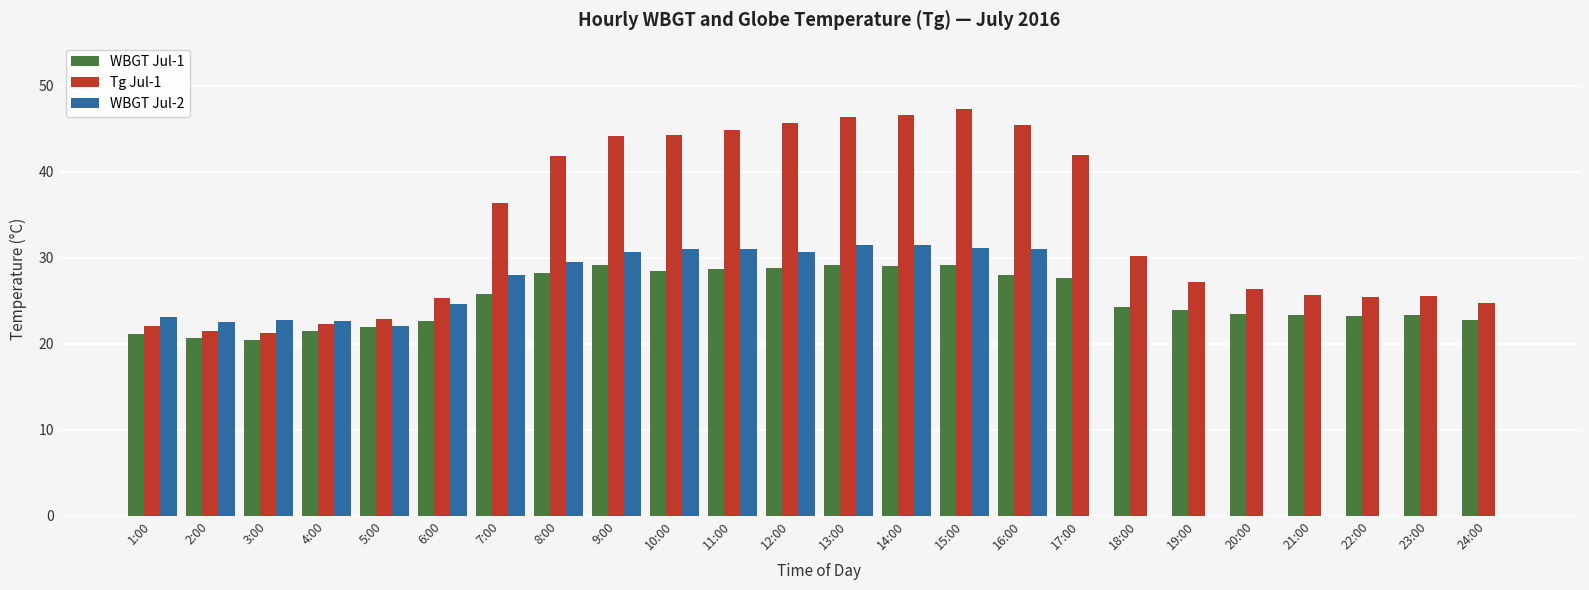

The WBGT Jul-1 series shows 23.4 at 20:00. True or false?

True